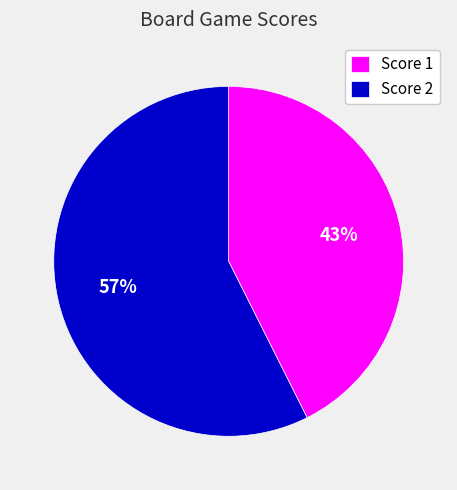

Which category has the smallest portion of the pie?

Score 1